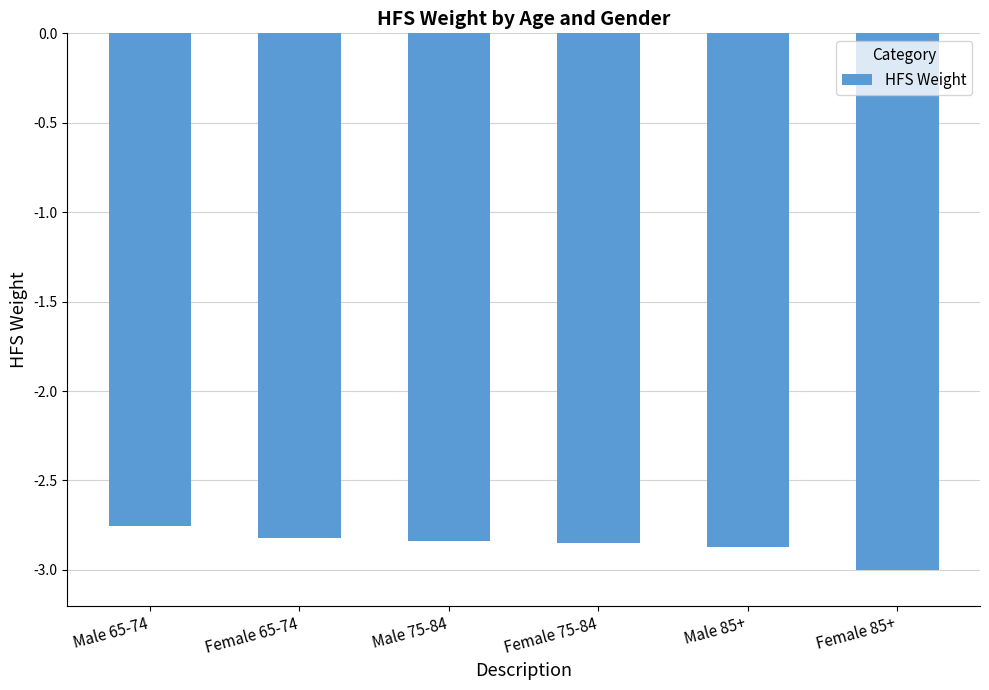

Rank the categories by value from lowest to highest.

Female 85+, Male 85+, Female 75-84, Male 75-84, Female 65-74, Male 65-74